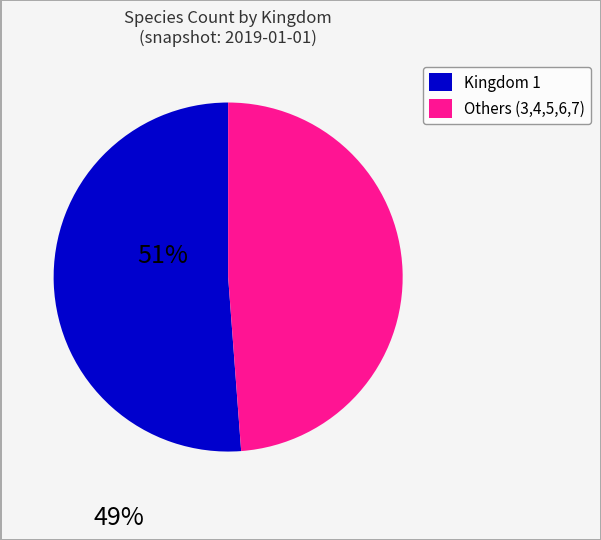

Does any single category account for the majority?

Yes